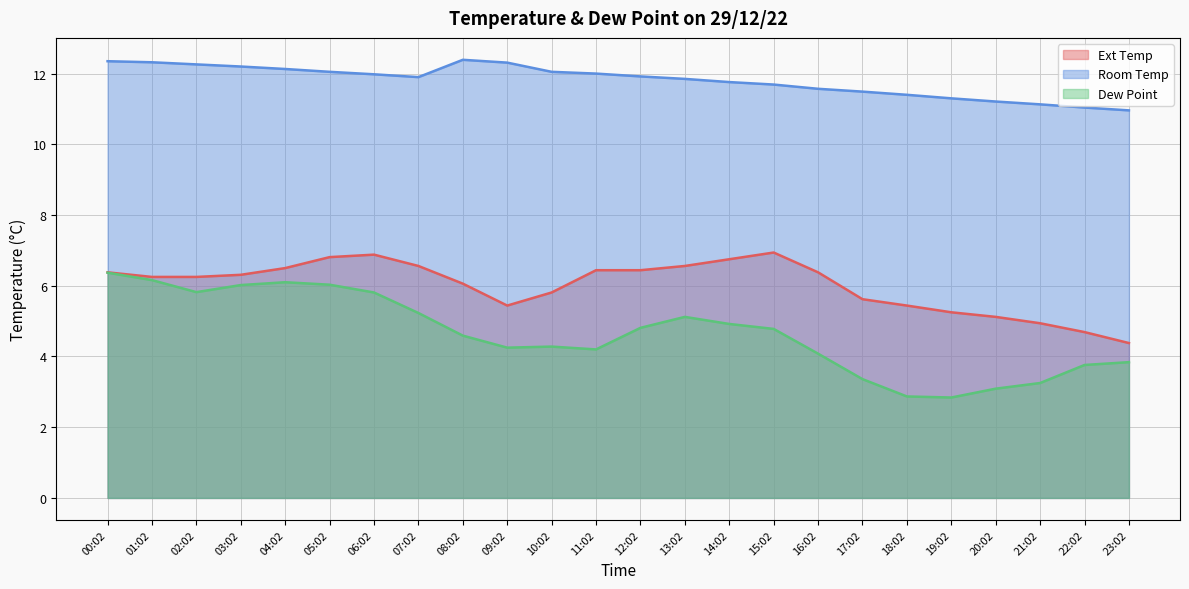

True or false: Dew Point and Ext Temp cross at least once.

False